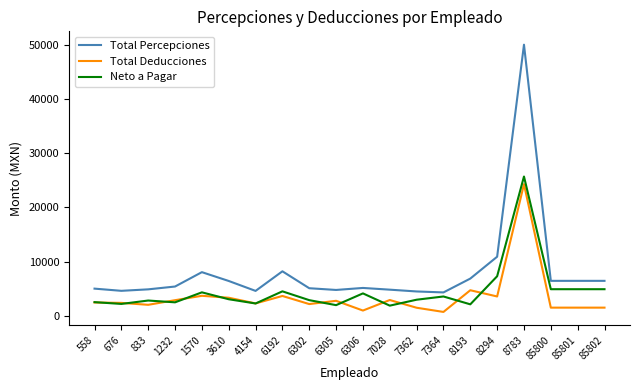

Does the chart display data point markers on the line(s)?

No